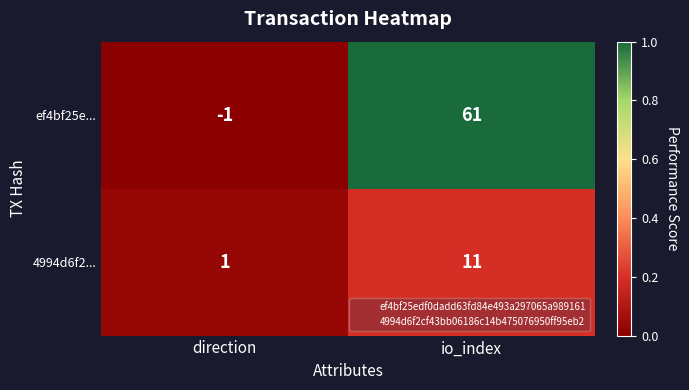

What is the difference between the maximum and minimum values in the ef4bf25e... series?

62